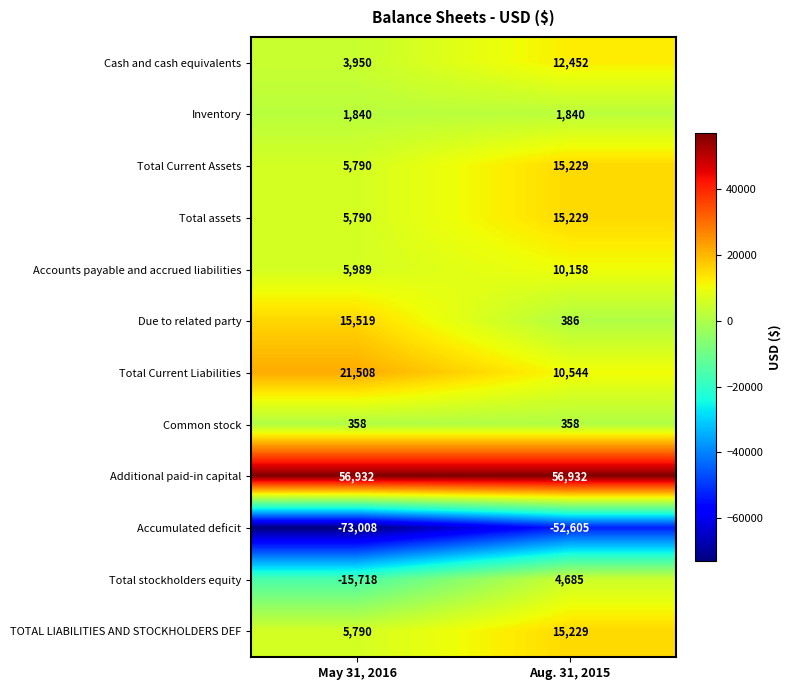

What is the minimum value shown in the chart?

-73008